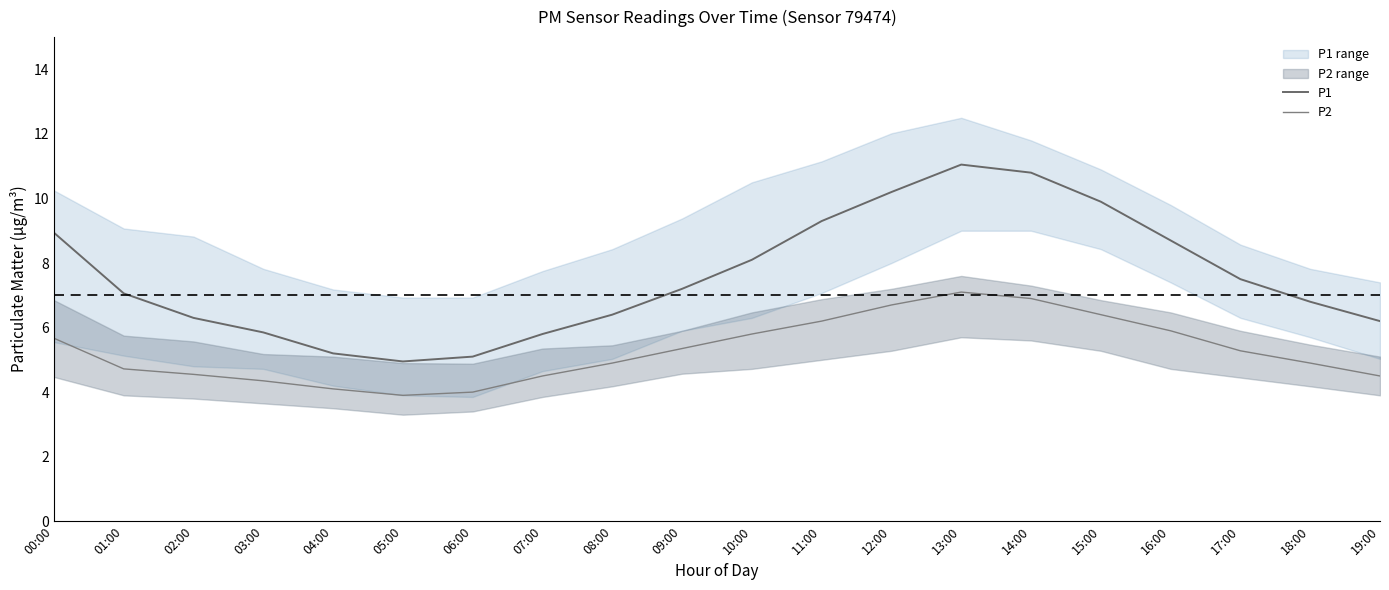

At how many categories does at least one series exceed 10?

3